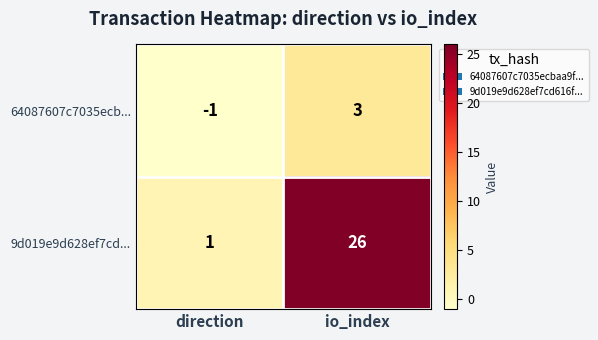

What is the approximate value of 64087607c7035ecb... at io_index?

3